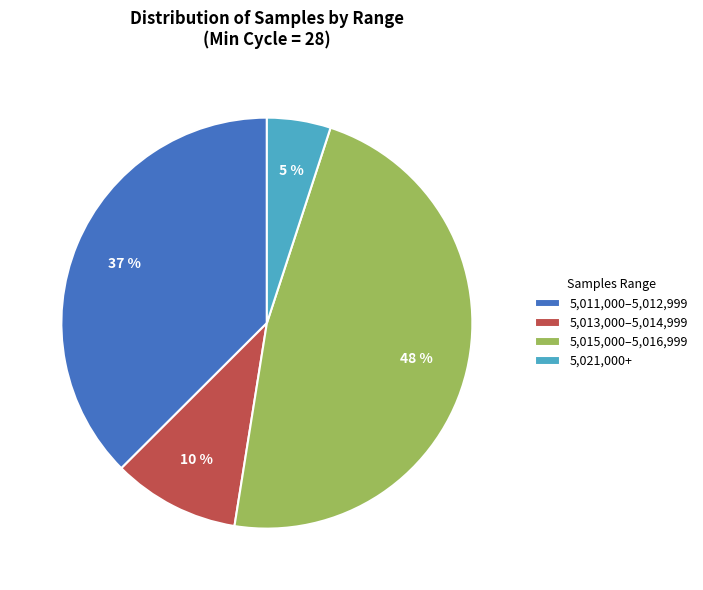

Count the number of slices in the pie.

4